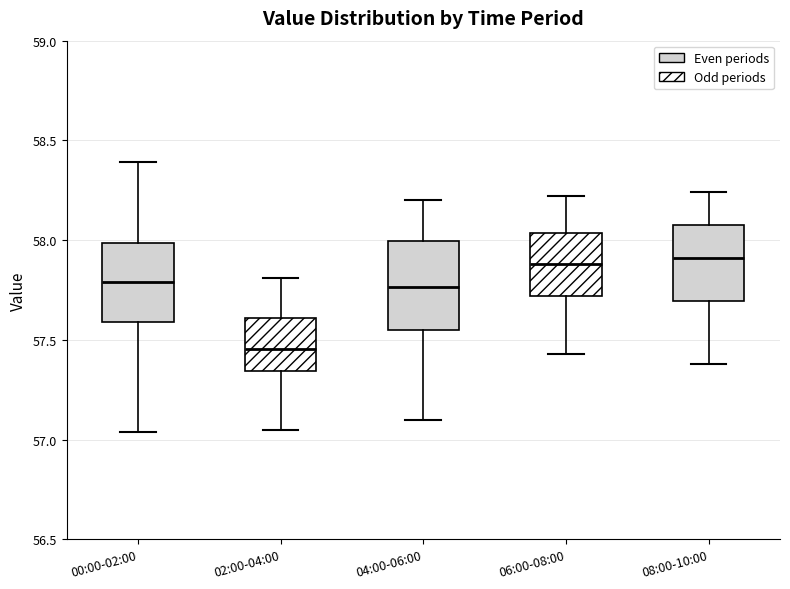

Which box's median line is the lowest?

02:00-04:00